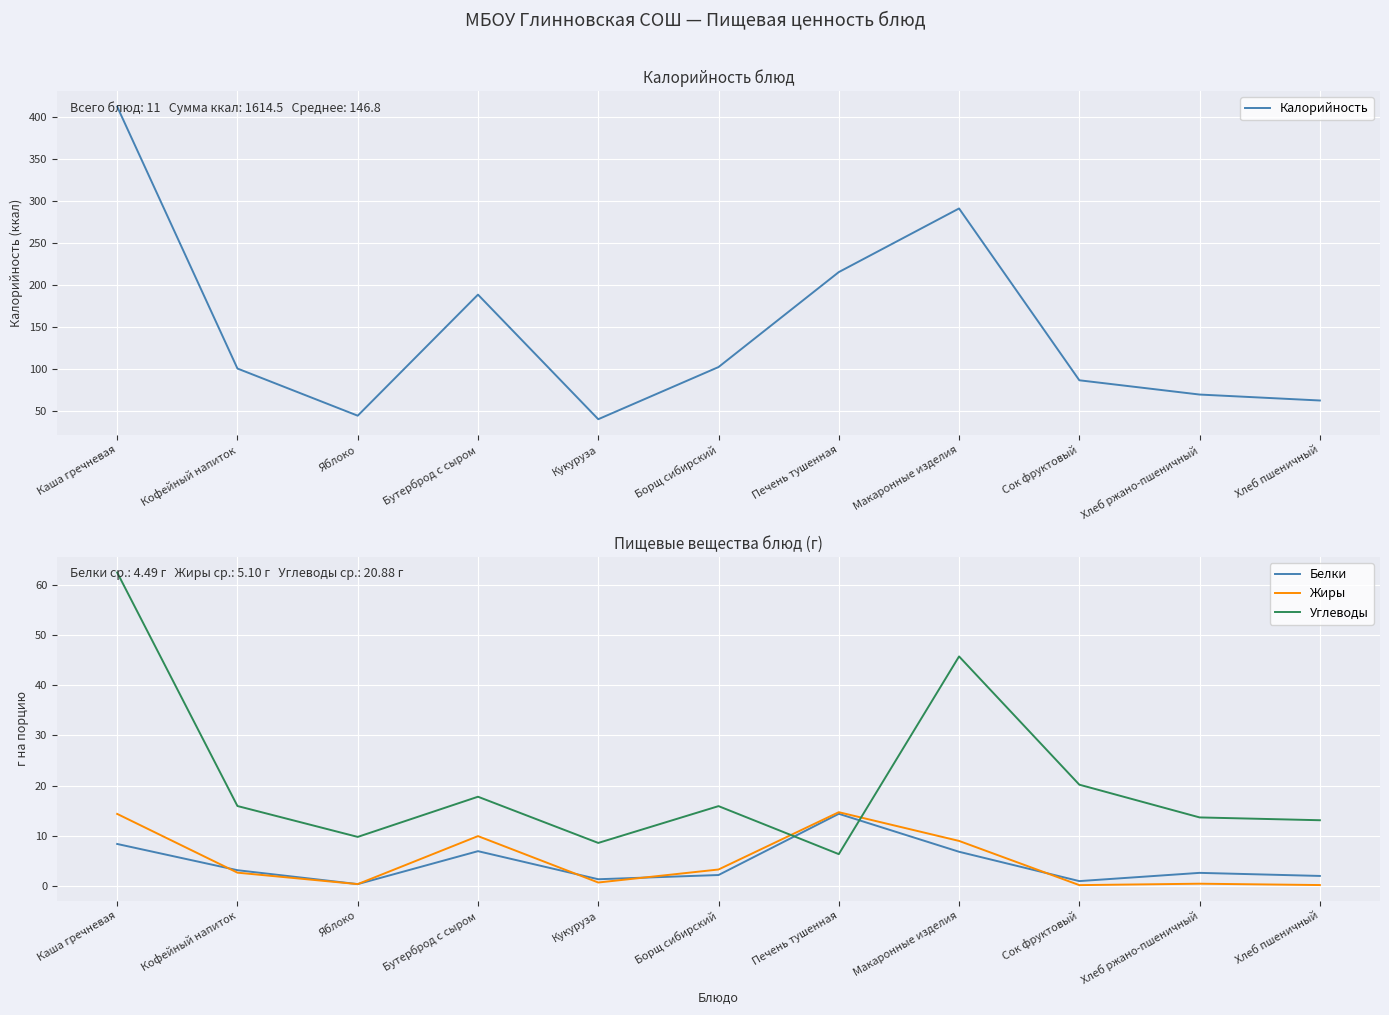

Reading left to right, list all the values displayed in this chart.

Калорийность: 412.7	100.6	44.4	188.7	40.2	102.4	215.5	291.3	86.6	69.6	62.5
Белки: 8.4	3.2	0.4	7.0	1.4	2.2	14.4	6.8	1.0	2.6	2.0
Жиры: 14.4	2.7	0.4	10.0	0.7	3.3	14.7	9.0	0.2	0.5	0.2
Углеводы: 62.5	15.9	9.8	17.8	8.6	15.9	6.4	45.7	20.2	13.7	13.1